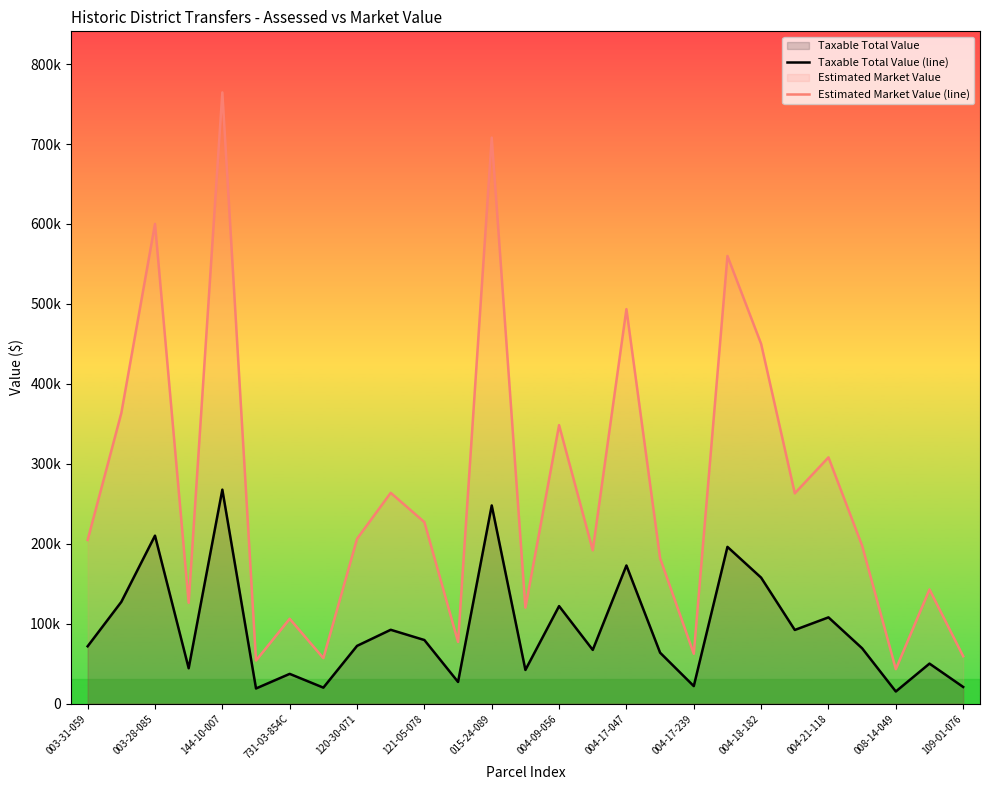

How many lines are shown in the chart?

2